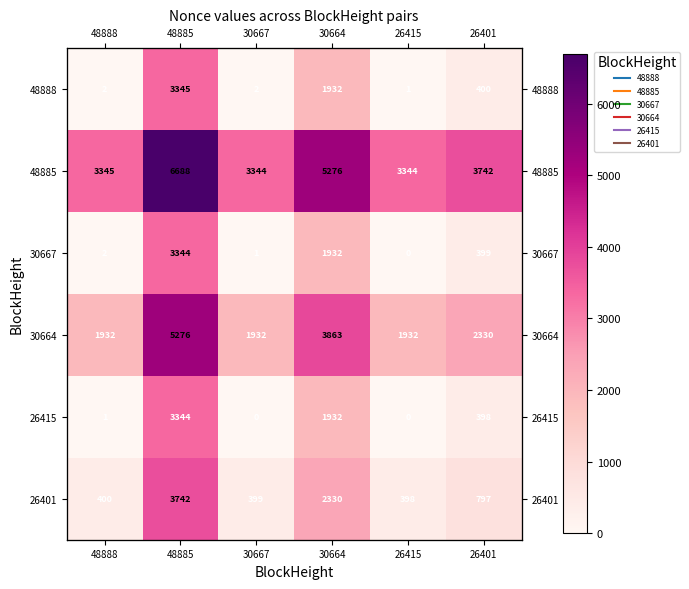

True or false: 26401 has a value of 241.3 at 30667.

False